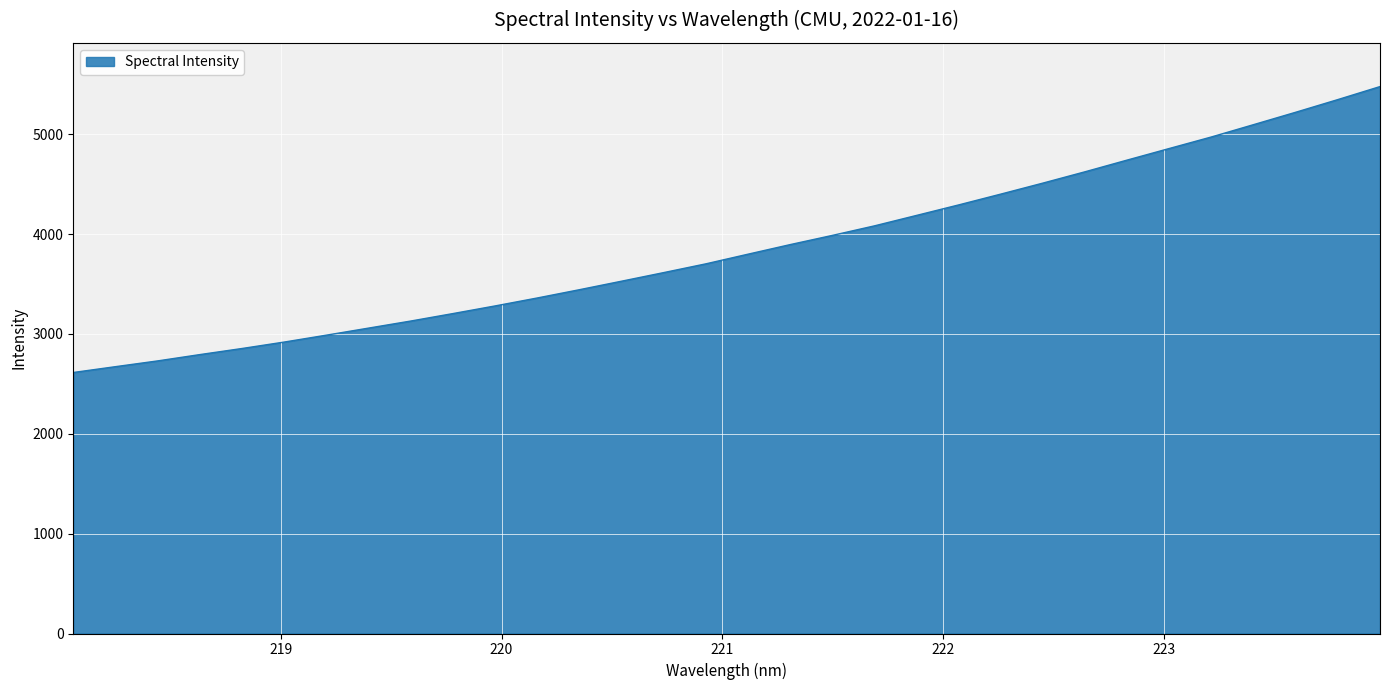

Does the chart display data point markers on the line(s)?

No